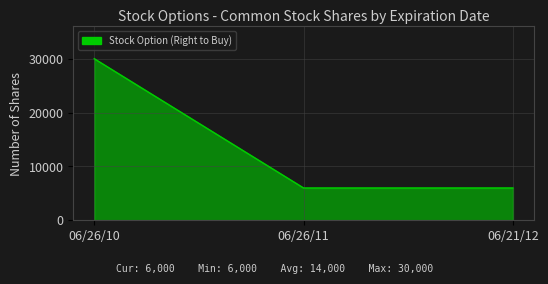

What position from the right is 06/26/10?

3